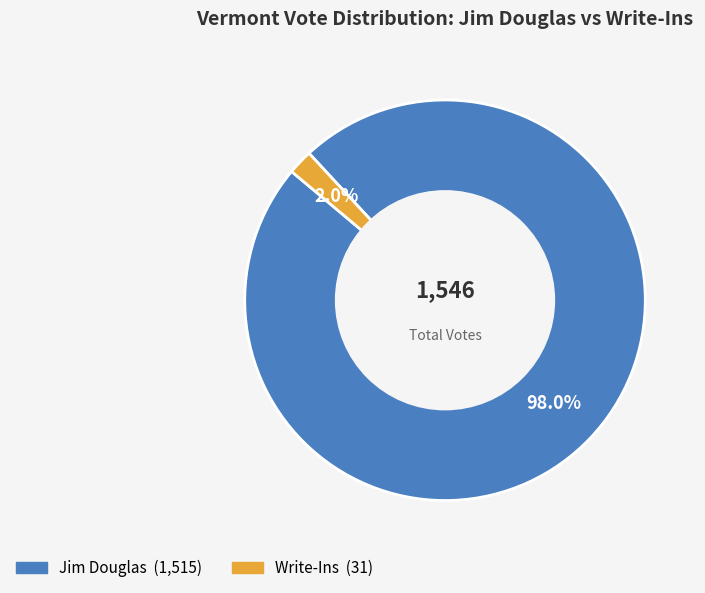

Does any single category account for the majority?

Yes